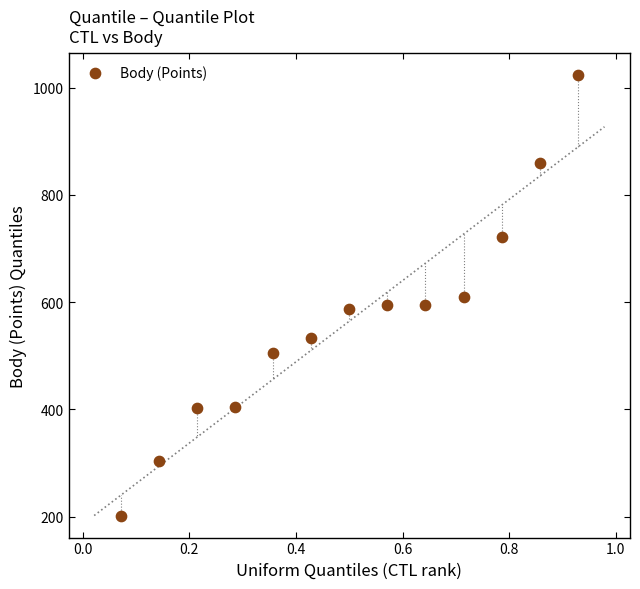

What is the range of Y values (max minus min)?

822